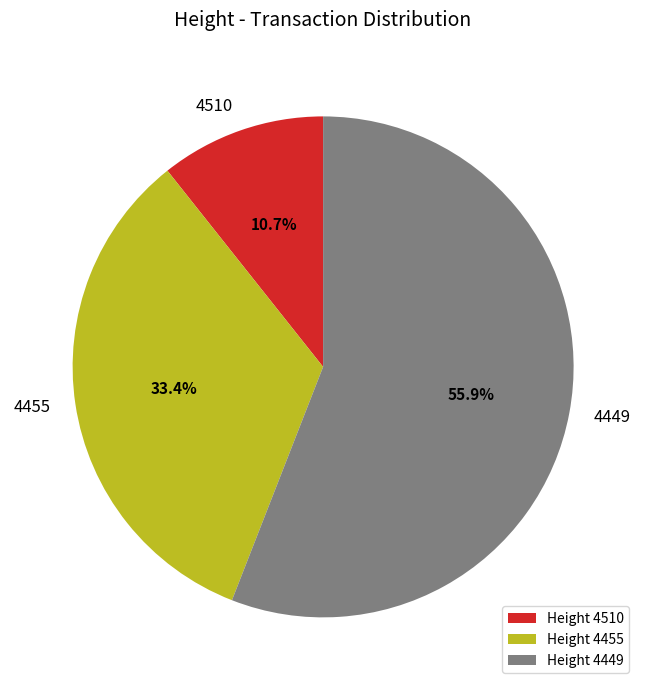

Is there any slice that represents more than half of the pie?

Yes